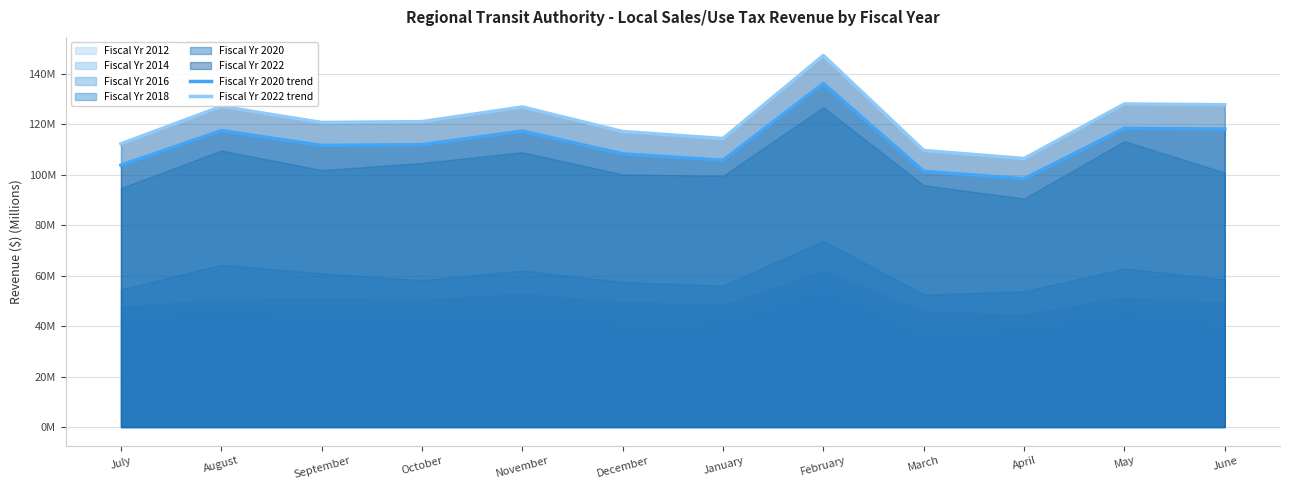

How many values in the Fiscal Yr 2022 trend series are below 121?

6